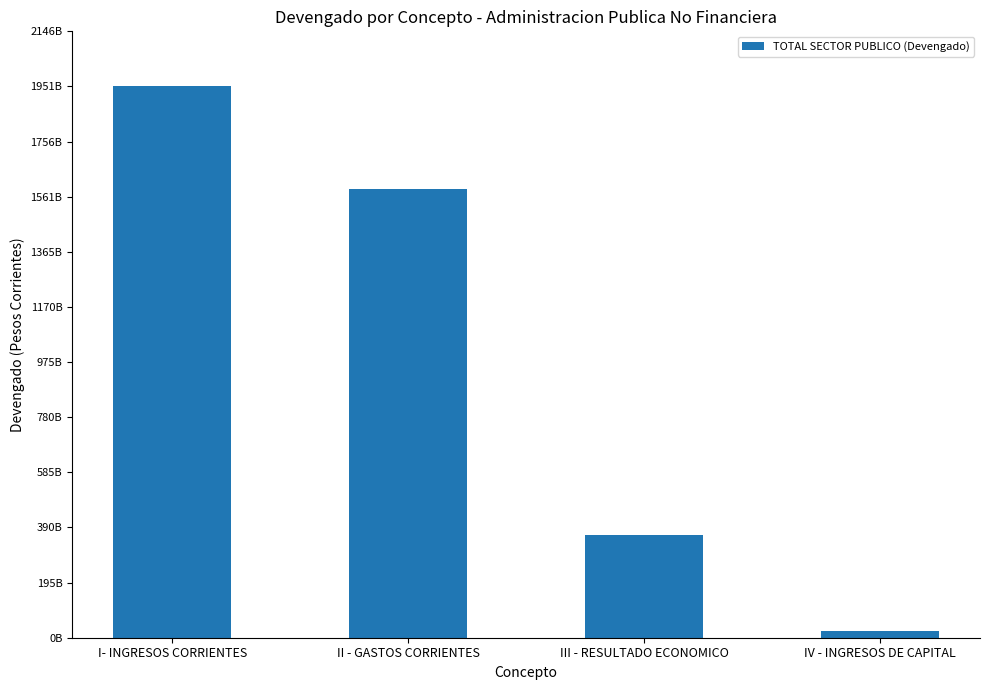

At which label is the value closest to 987202945423?

II - GASTOS CORRIENTES